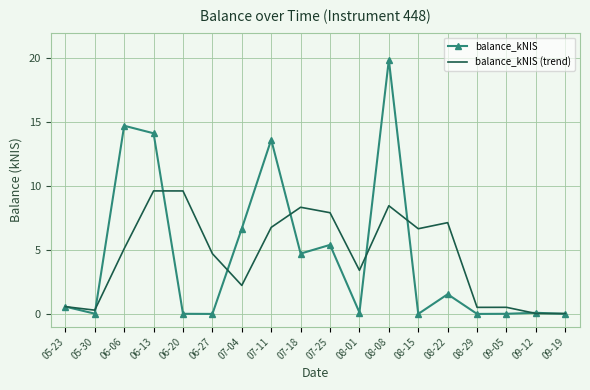

At which category is the sum across all series the highest?

08-08